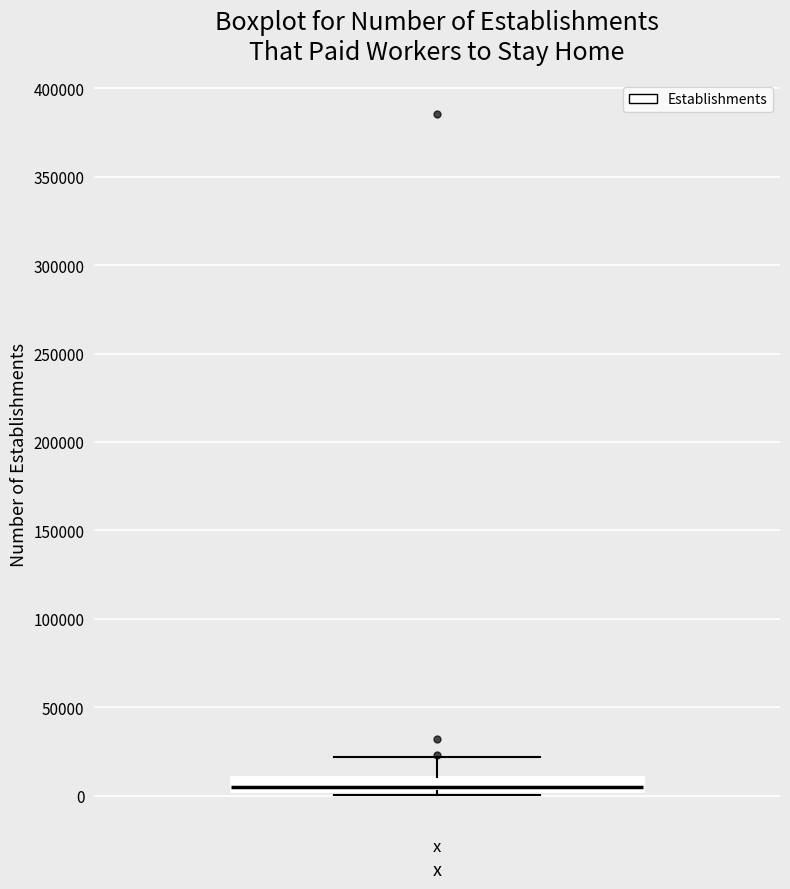

Read this box plot against the y-axis: the position of the median line, the range covered by the box, and the ends of both whiskers. The values are not printed on the chart, so give them approximately, as read against the axis.

median 5000, box 0 to 10000, whiskers 0 (just below the box's lower edge) to 20000